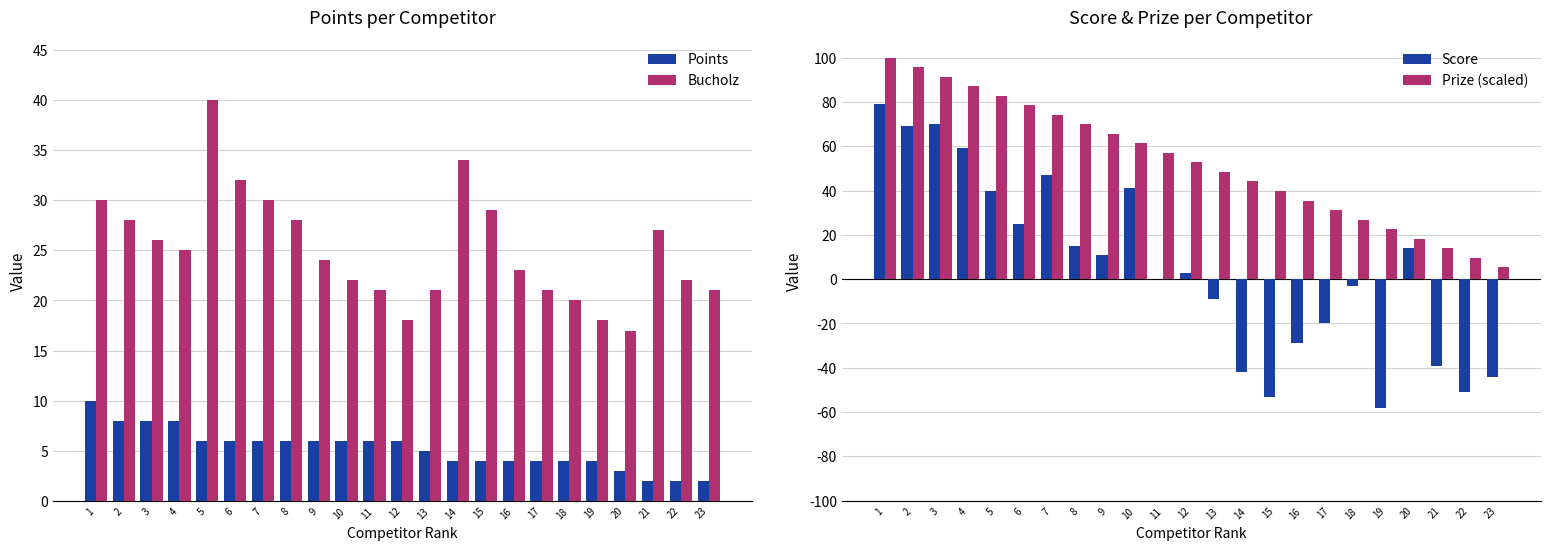

What are all the series names shown in the legend?

Points, Bucholz, Score, Prize (scaled)